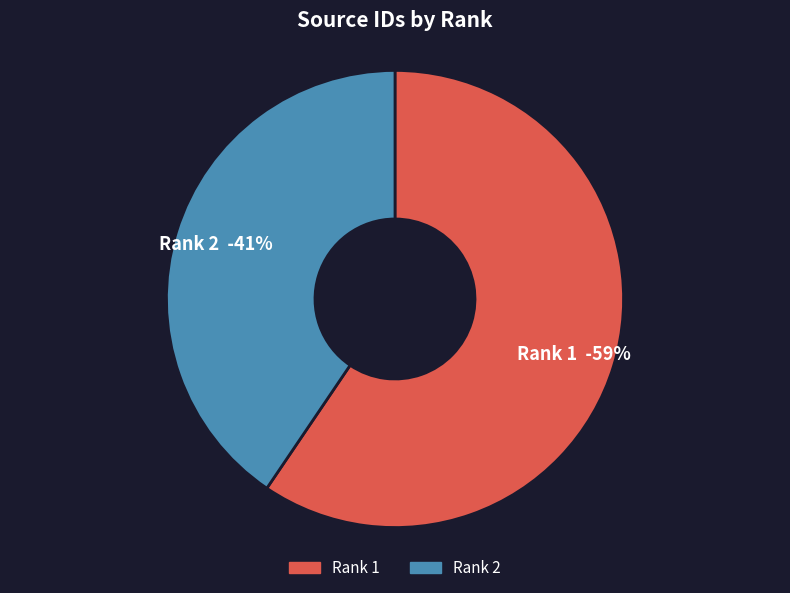

True or false: 1 accounts for 59% of the total.

True